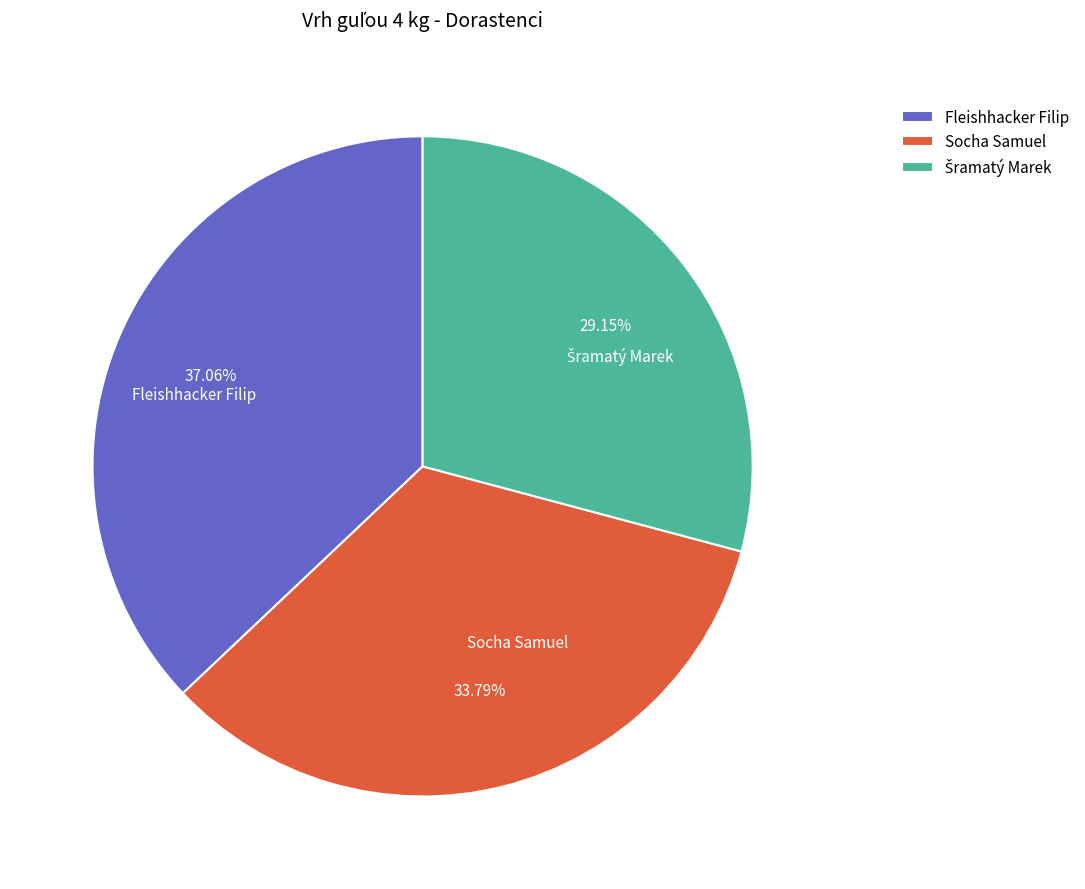

Approximately how many times larger is the value at Socha Samuel compared to Fleishhacker Filip?

0.9